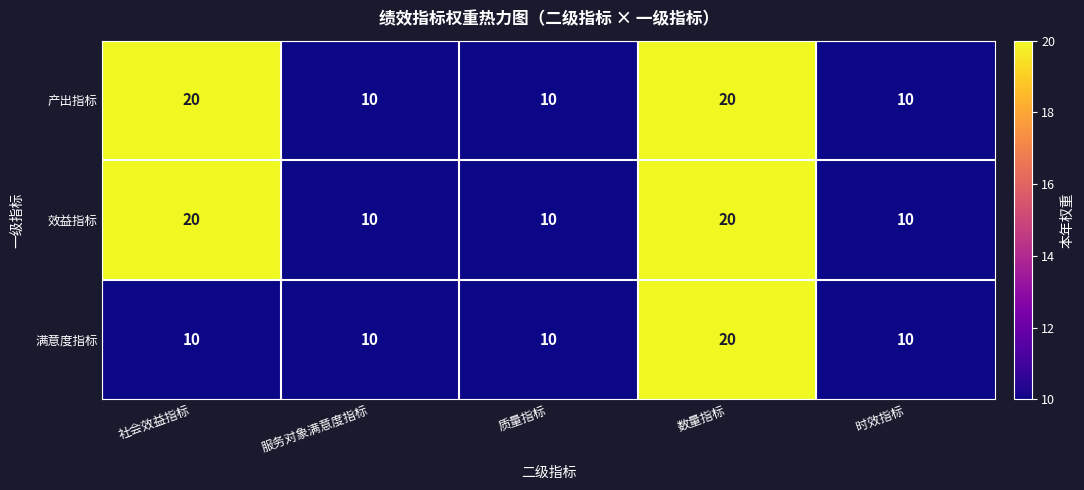

True or false: 产出指标 has a value of 10 at 质量指标.

True